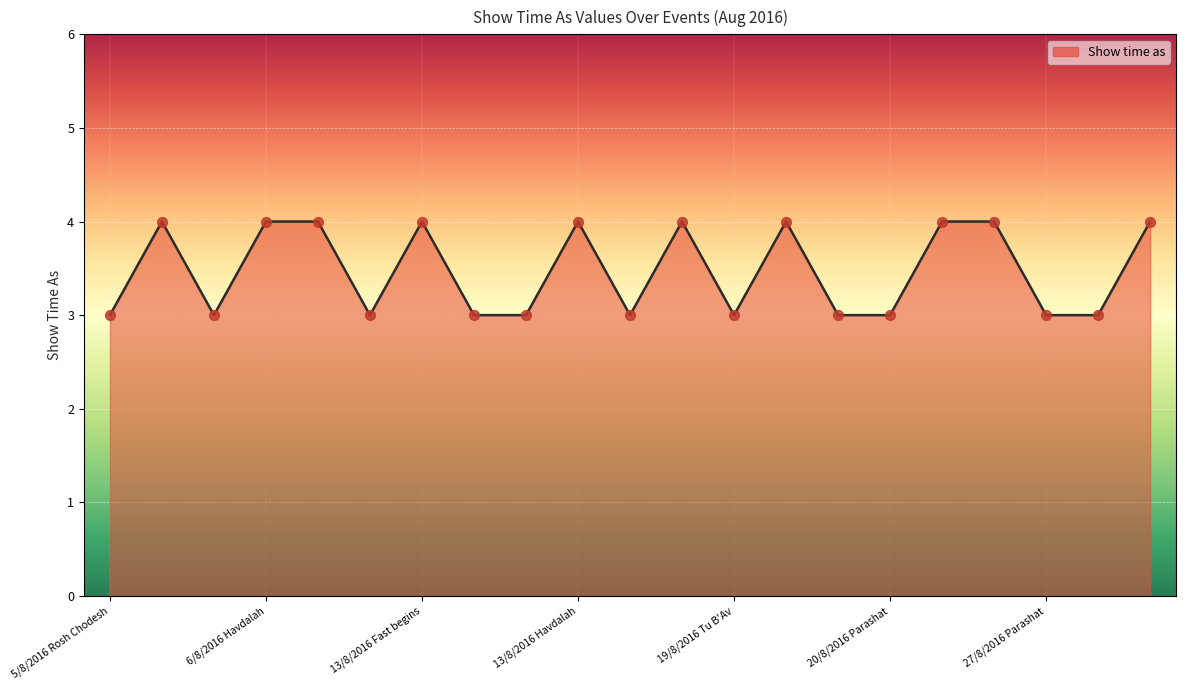

What is the greatest value displayed?

4